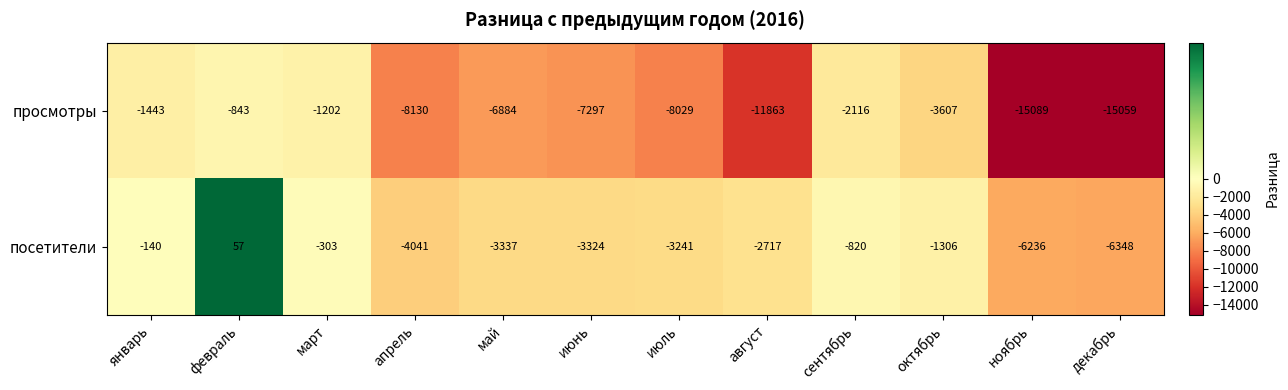

What is the average value of the просмотры series?

-6797